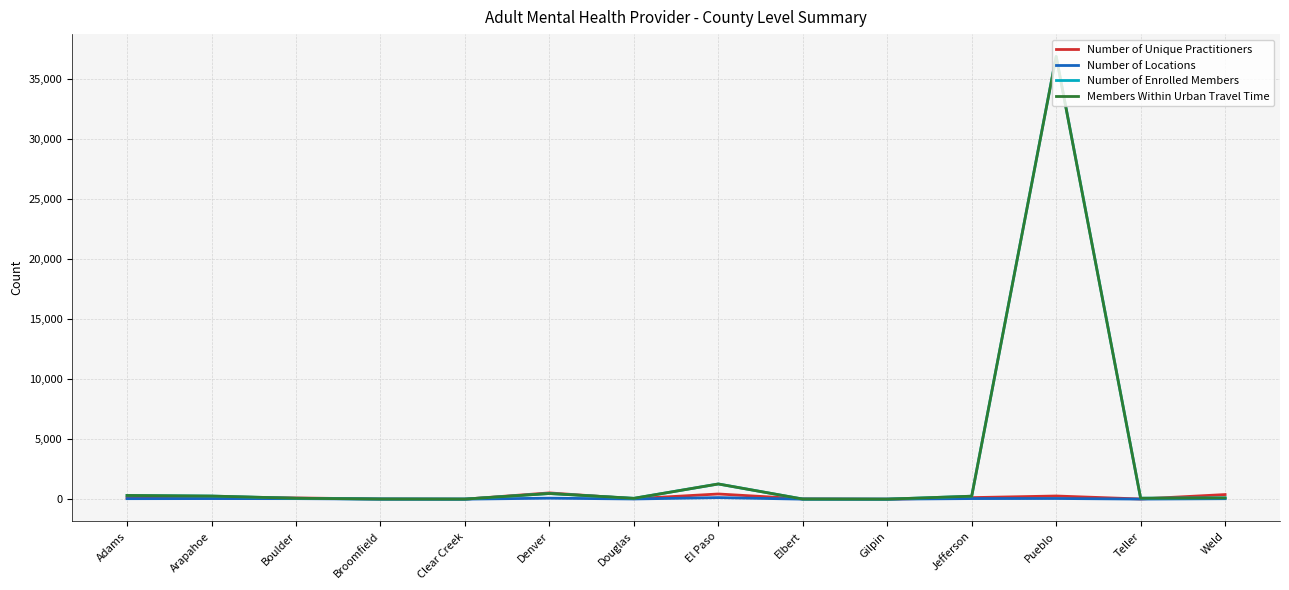

What are all the series names shown in the legend?

Number of Unique Practitioners, Number of Locations, Number of Enrolled Members, Members Within Urban Travel Time